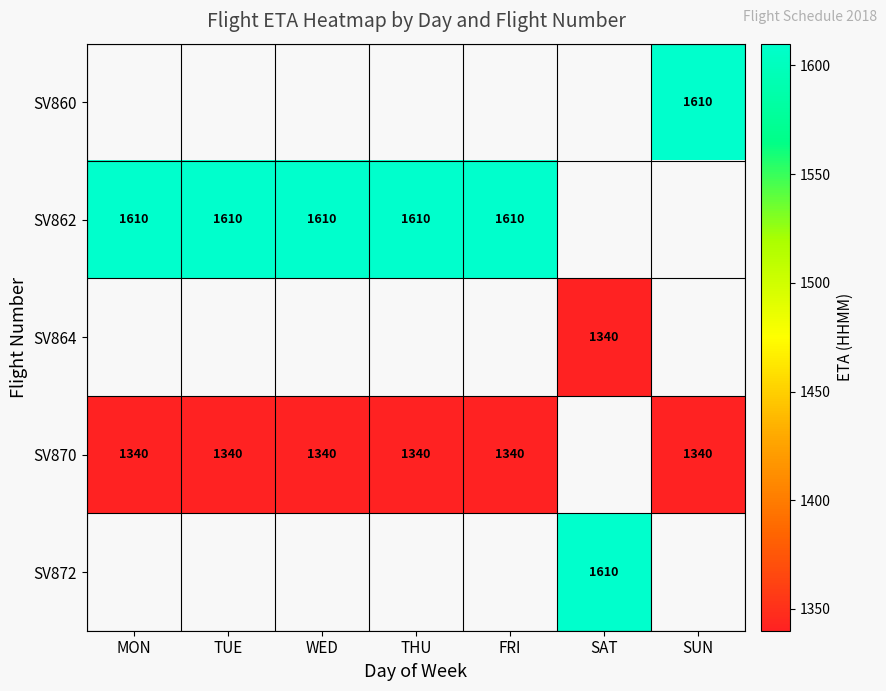

True or false: SV870 has a value of 1340 at TUE.

True